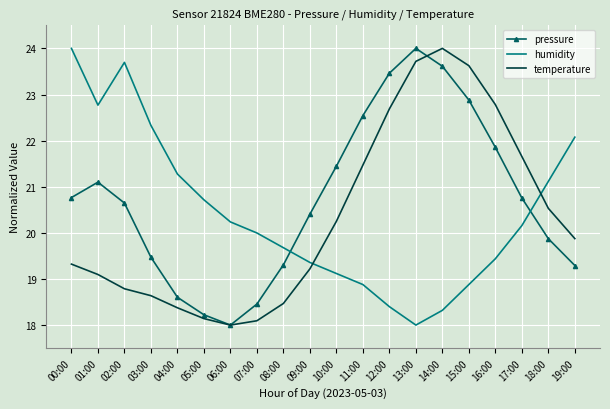

What is the difference between the highest and lowest values at 08:00?

1.2